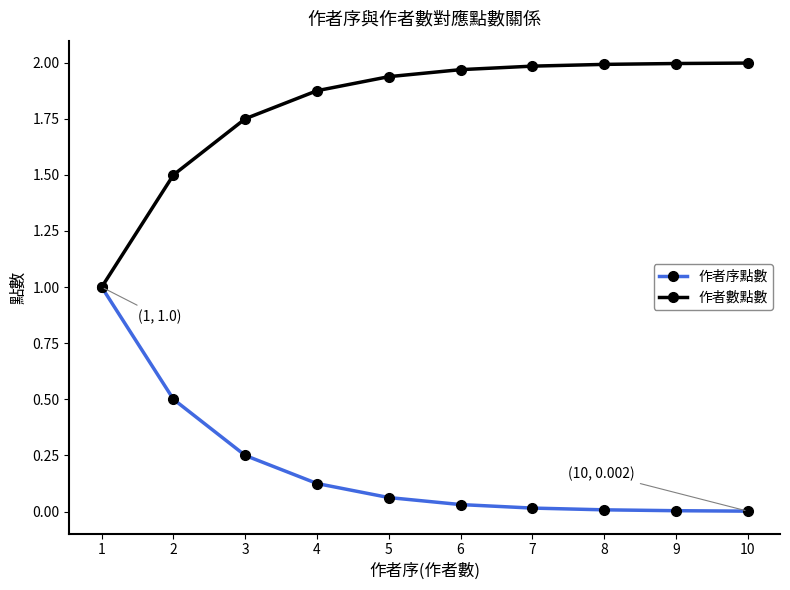

Does the chart display data point markers on the line(s)?

Yes